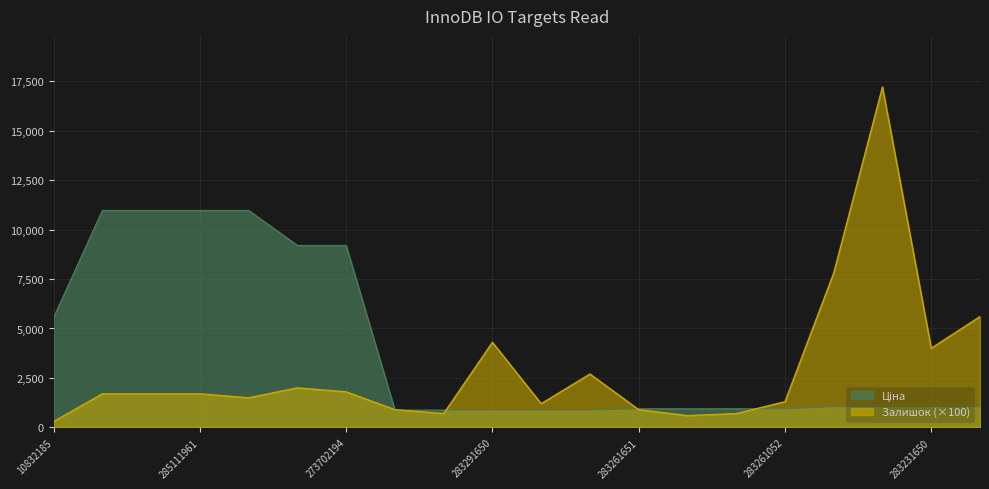

What is the sum of the Ціна values at 283231650 and 283291052?

1926.3